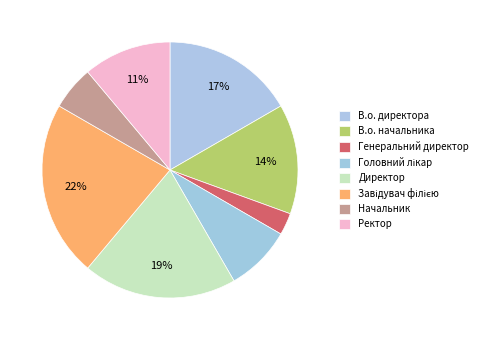

Which slice is the smallest?

Генеральний директор